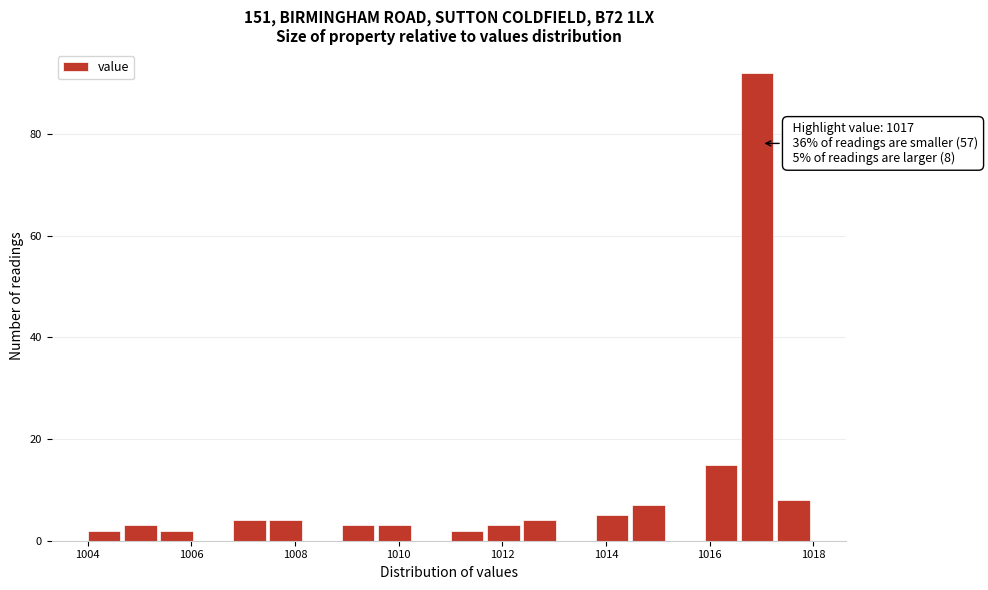

Read against the x-axis, roughly where is the centre of the tallest bar?

1017.0